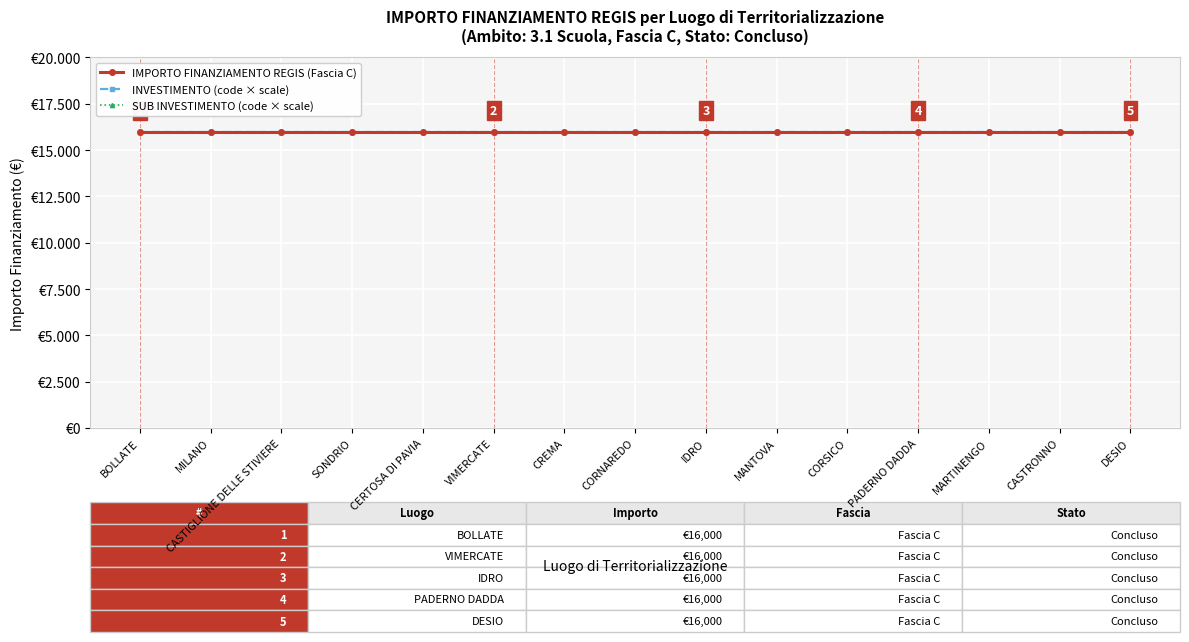

Which series changed the most between VIMERCATE and IDRO?

IMPORTO FINANZIAMENTO REGIS (Fascia C)